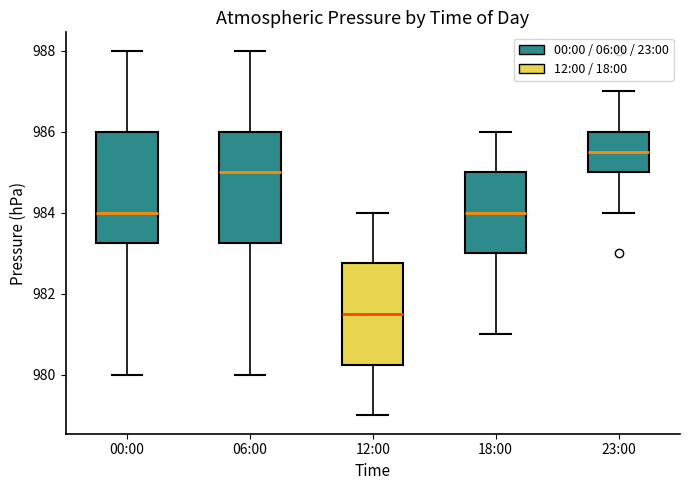

Which box's median line is the highest?

23:00